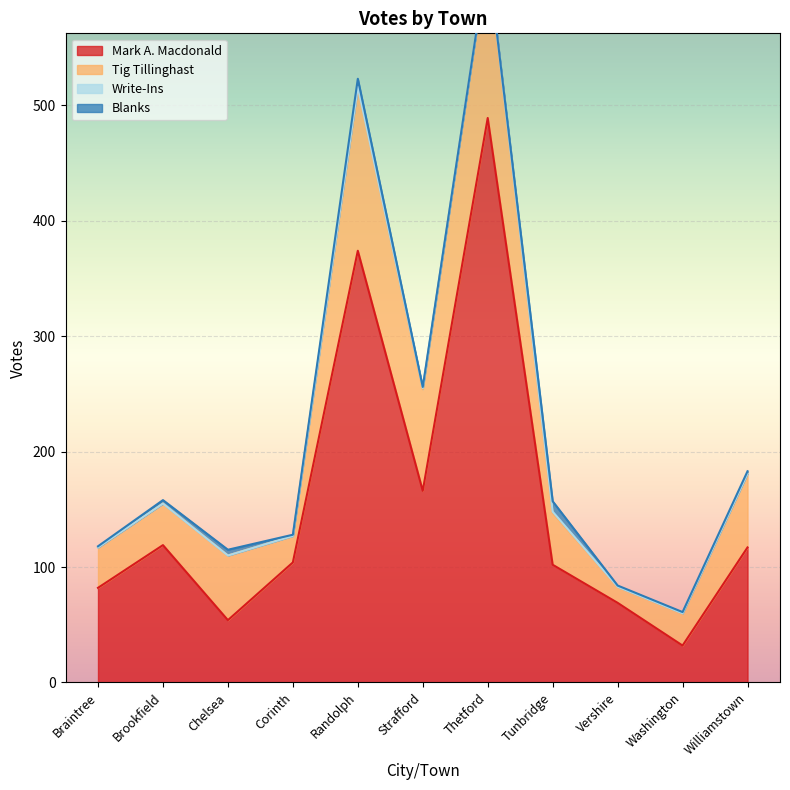

At which label is Write-Ins closest to 0?

Braintree